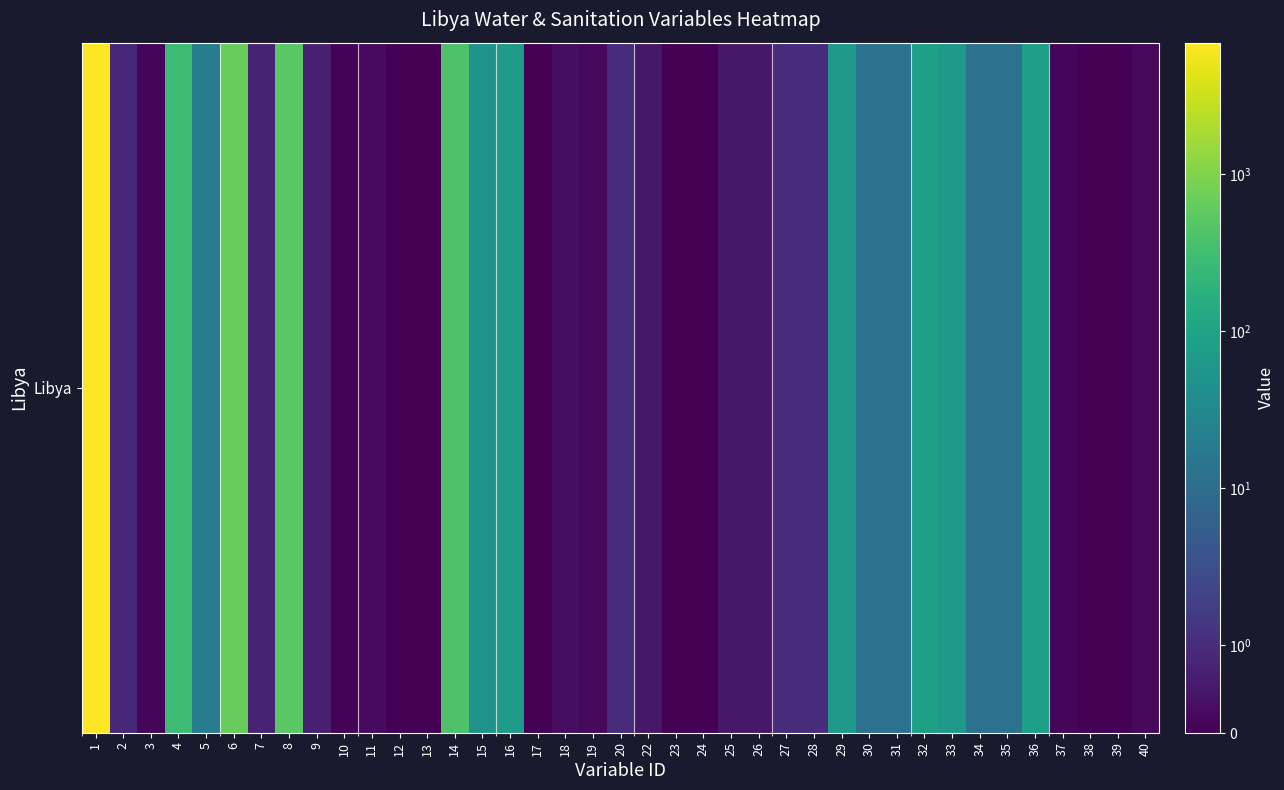

Which category has the highest value across all series?

1